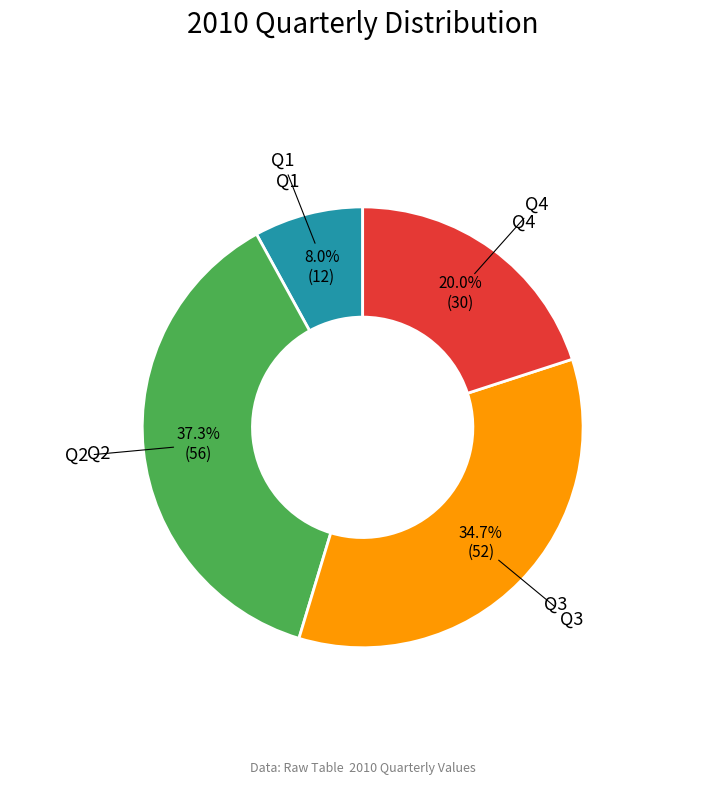

Is there any slice that represents more than half of the pie?

No